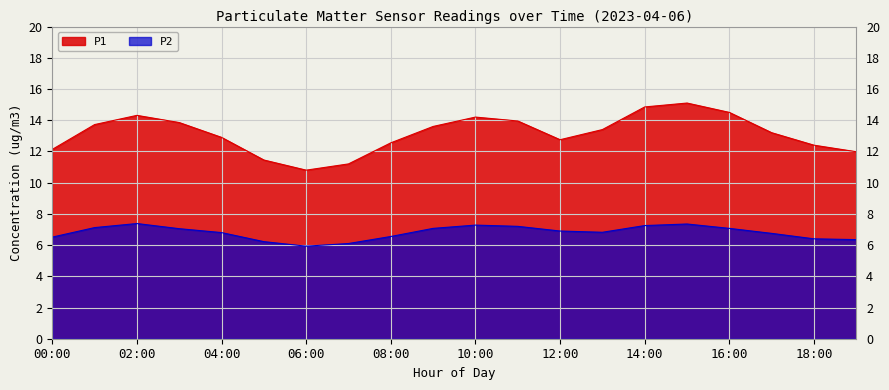

Where is P2 nearest to the value 6?

06:00